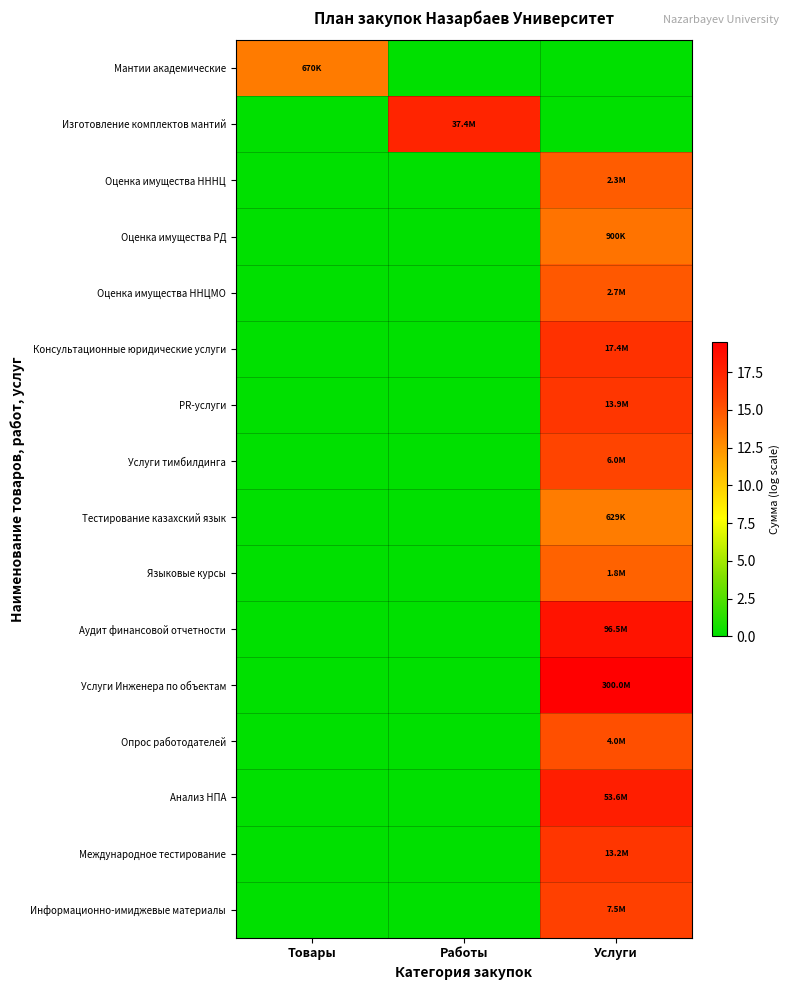

What is the difference between the highest and lowest values at Работы?

17.4